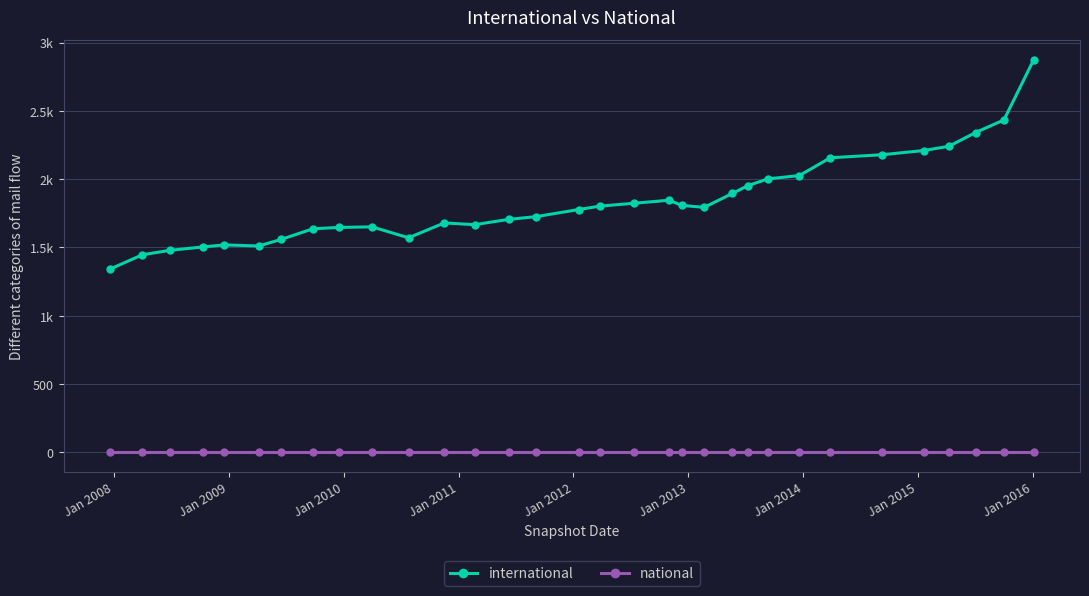

What are all the series names shown in the legend?

international, national